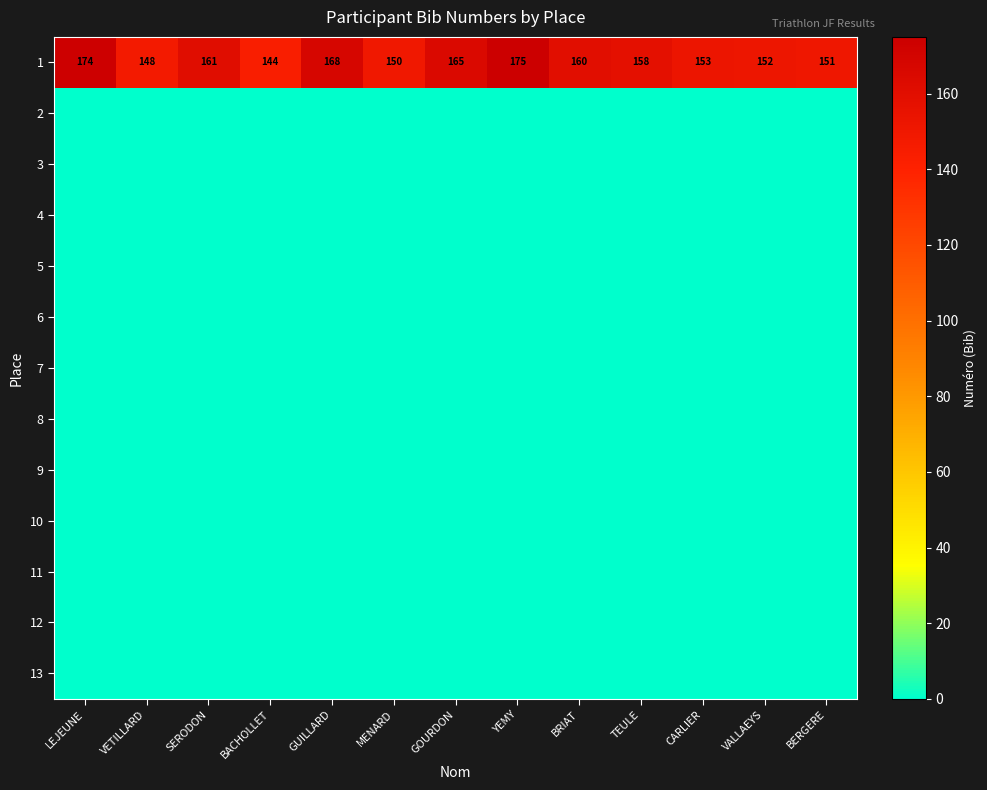

Which has a higher value, GUILLARD or YEMY?

YEMY